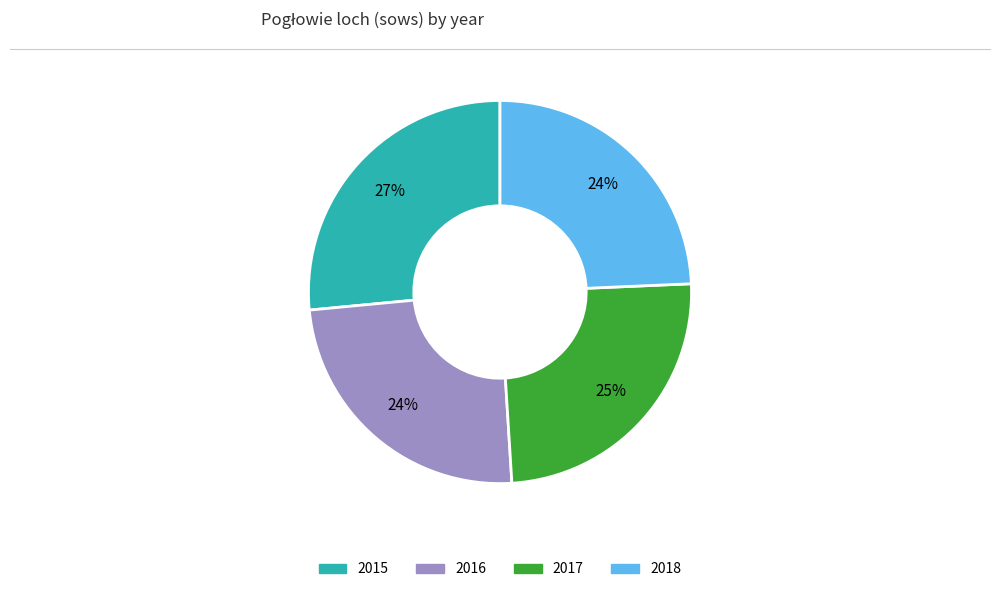

Is there a majority slice in this chart?

No